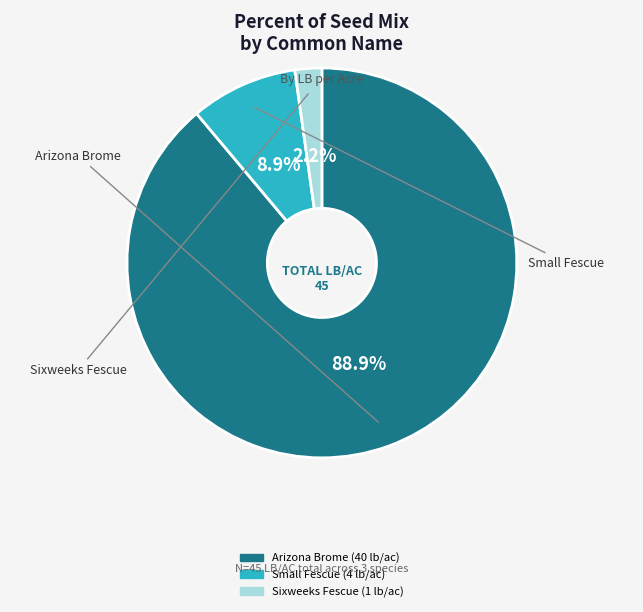

Is it true that Arizona Brome is 84% of the pie?

False